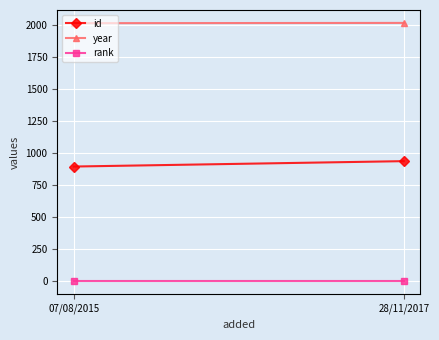

Between 07/08/2015 and 28/11/2017, which series saw the biggest shift?

id